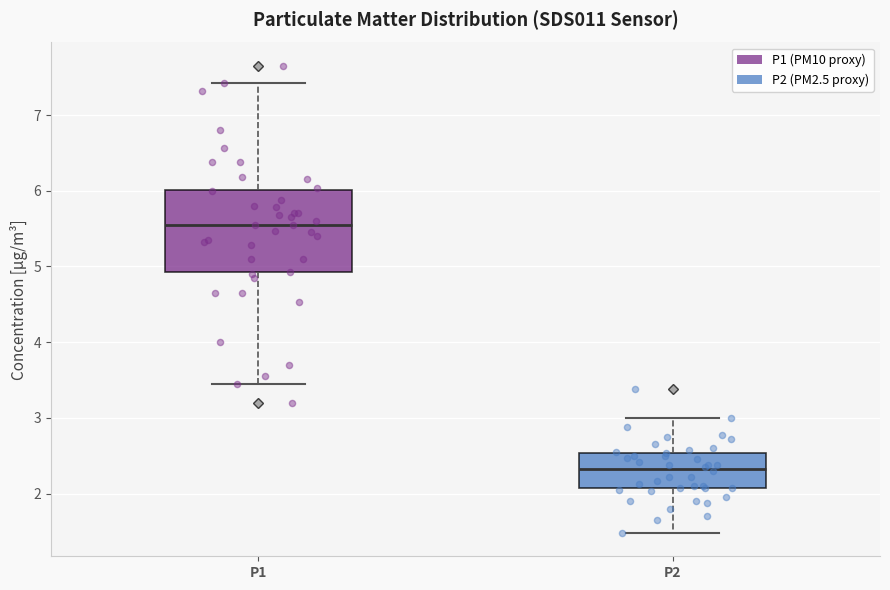

Comparing the boxes themselves (not the whiskers), which one is the tallest?

P1